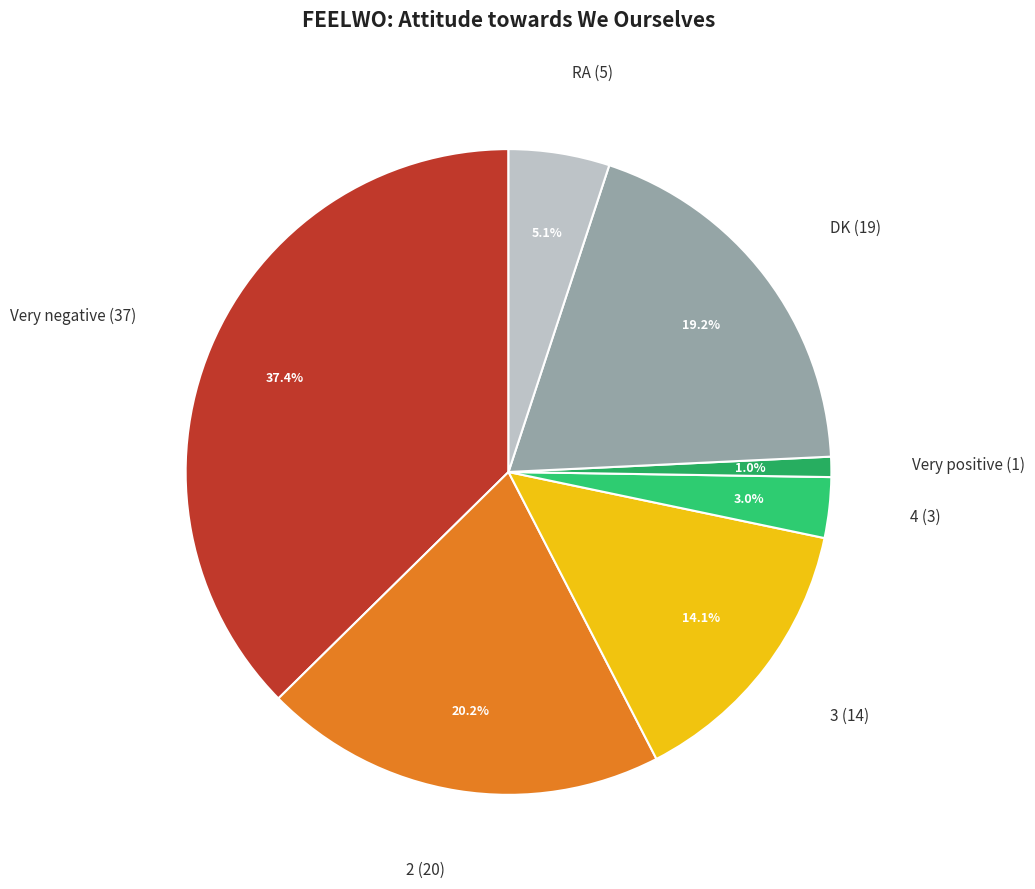

Do Very negative and 4 together represent more than half of the pie?

No